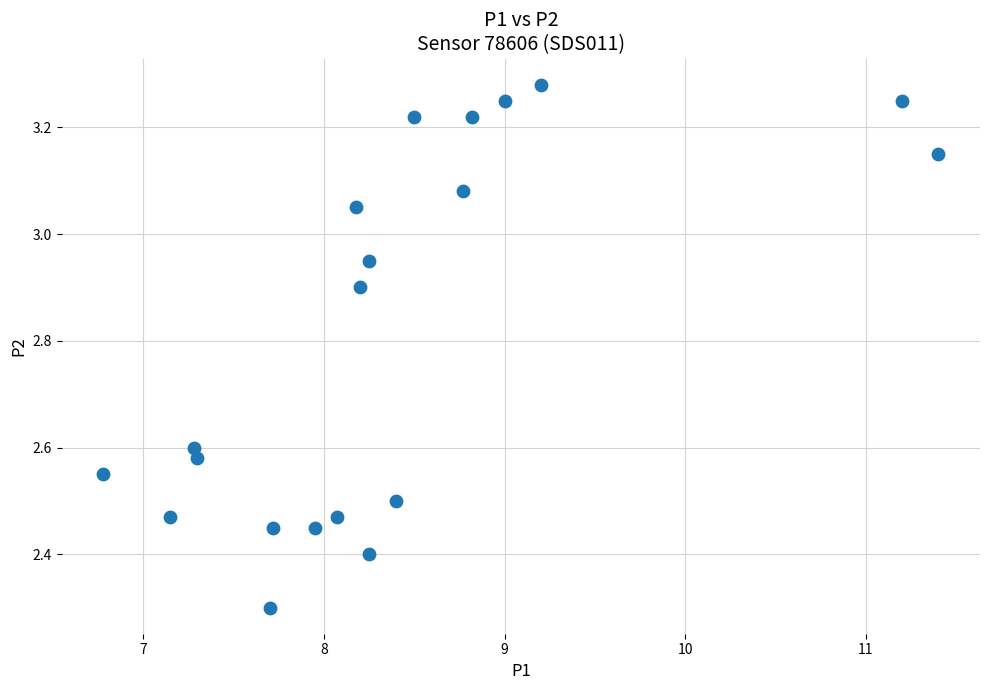

What is the range of X values (max minus min)?

4.6